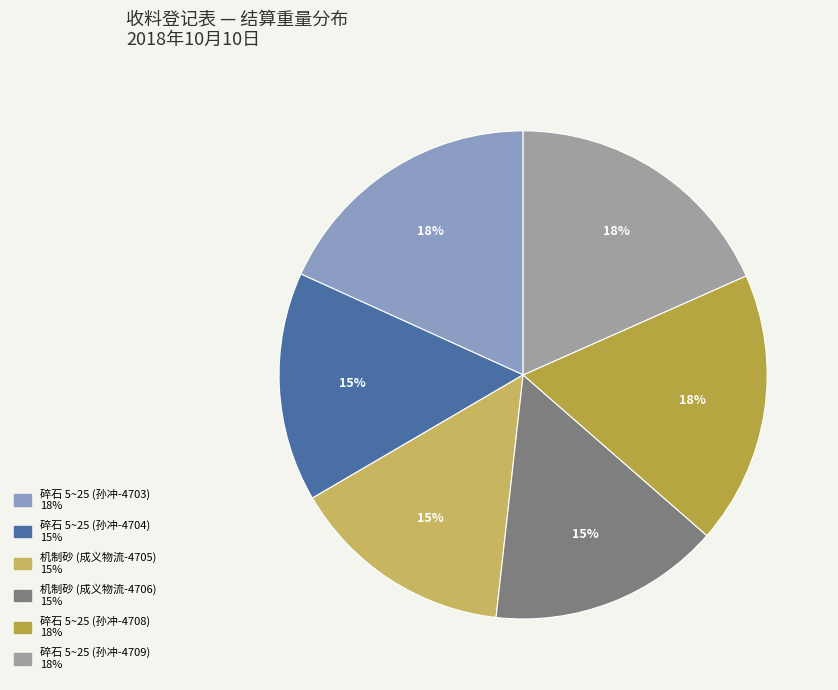

Approximately how many times larger is the value at 碎石 5~25 (孙冲-4704) compared to 机制砂 (成义物流-4705)?

1.0